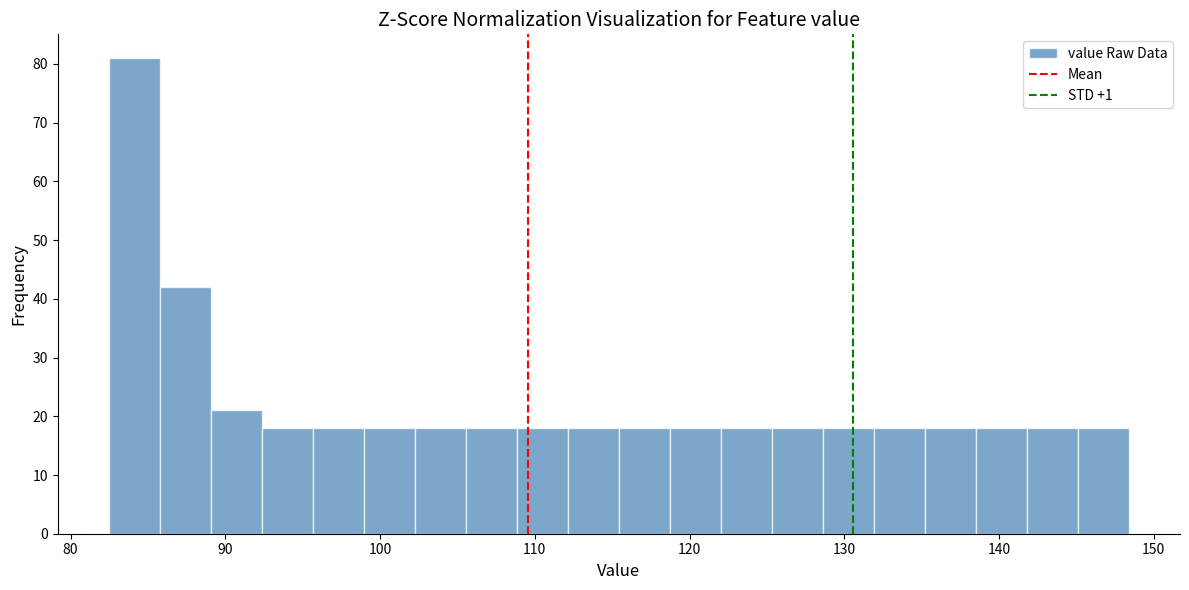

Read against the x-axis, roughly where is the centre of the tallest bar?

84